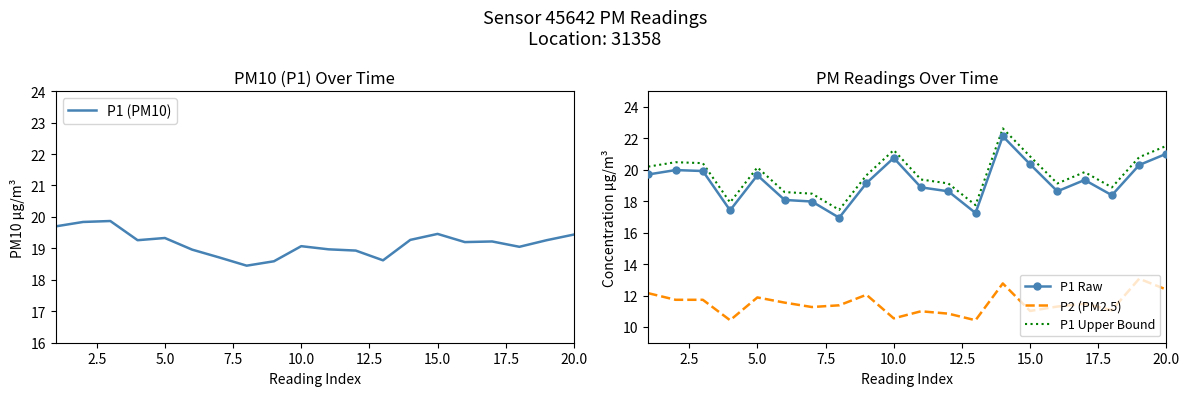

Reading right to left, list all the values displayed in this chart.

P1 (PM10): 19.4	19.3	19.1	19.2	19.2	19.5	19.3	18.6	18.9	19.0	19.1	18.6	18.4	18.7	19.0	19.3	19.3	19.9	19.8	19.7
P1 Raw: 21.0	20.3	18.4	19.4	18.6	20.4	22.1	17.2	18.6	18.9	20.8	19.1	16.9	18.0	18.1	19.6	17.4	19.9	20.0	19.7
P2 (PM2.5): 12.4	13.1	11.1	11.5	11.3	11.0	12.8	10.4	10.8	11.0	10.6	12.1	11.4	11.3	11.6	11.9	10.4	11.7	11.7	12.2
P1 Upper Bound: 21.5	20.8	18.9	19.9	19.1	20.9	22.6	17.8	19.1	19.4	21.2	19.6	17.4	18.5	18.6	20.1	17.9	20.4	20.5	20.2